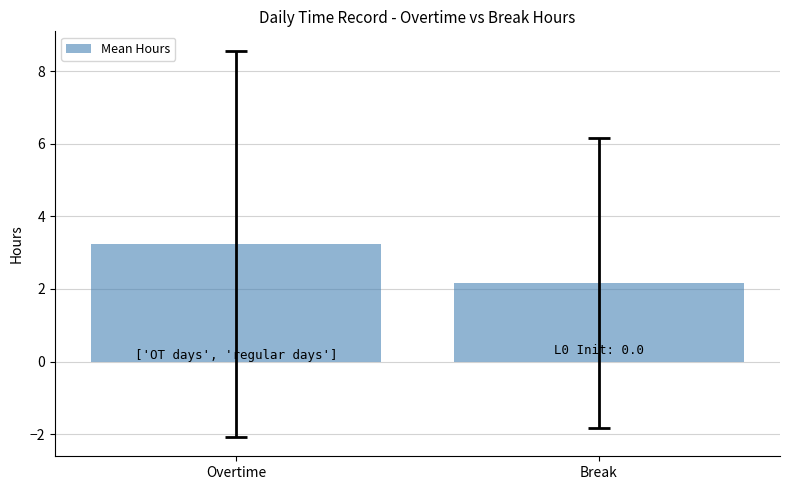

What is the label of the 2nd bar from the right?

Overtime